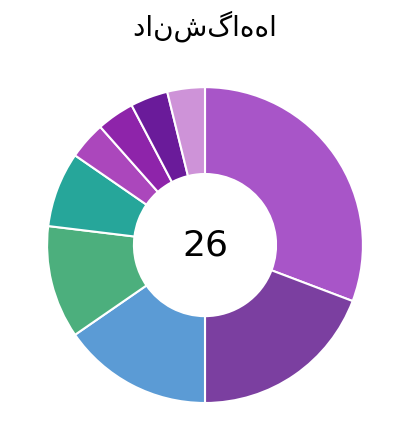

Count the number of slices in the pie.

9